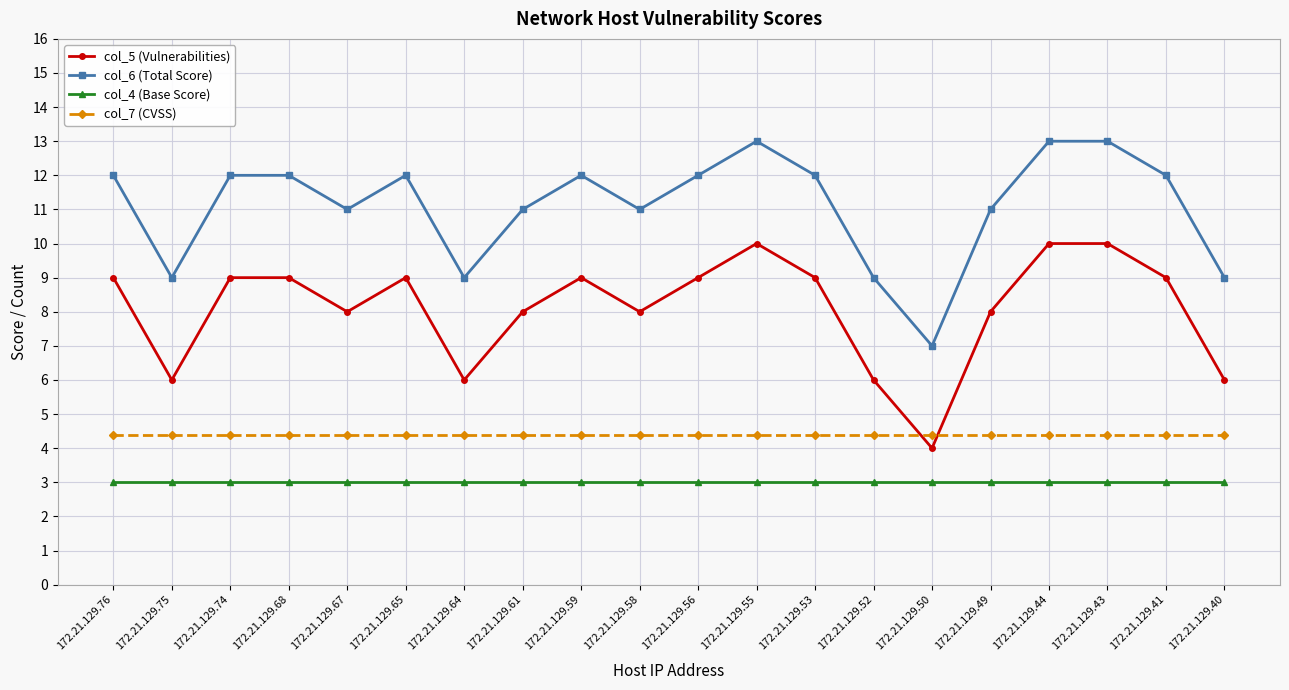

What is the value of the col_4 (Base Score) point at the 1st from the left?

3.0